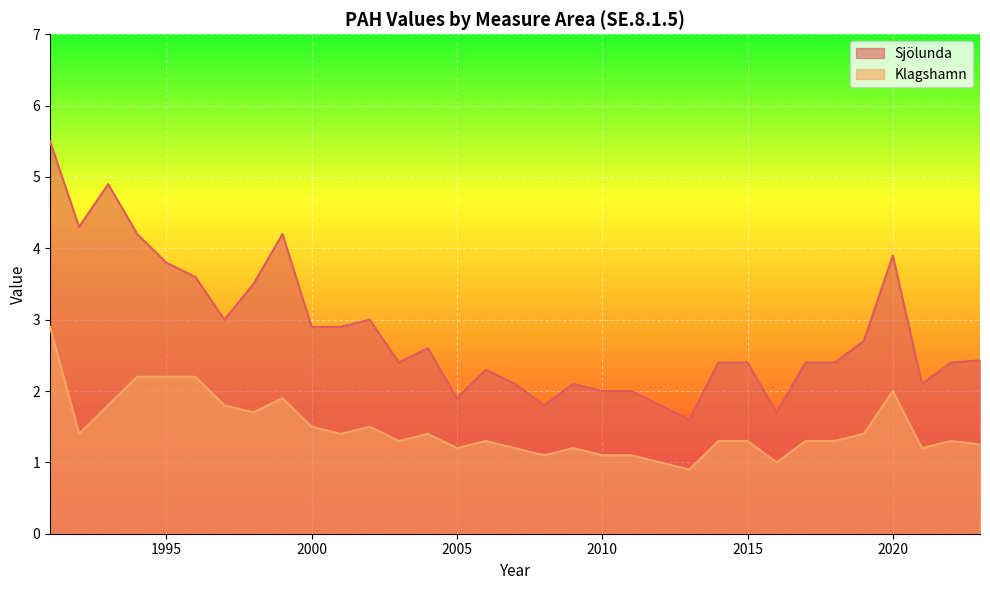

Is it true that Klagshamn equals 0.5 at 2012?

False